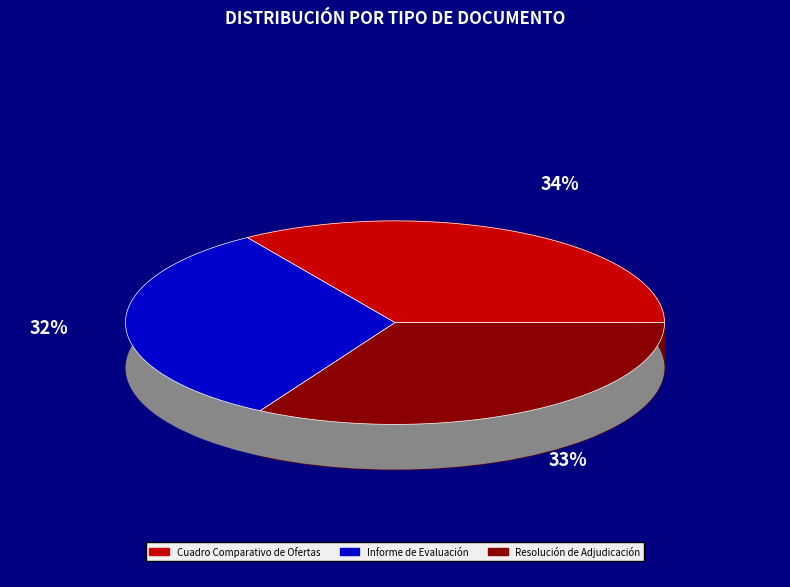

True or false: Informe de Evaluación accounts for 32% of the total.

True